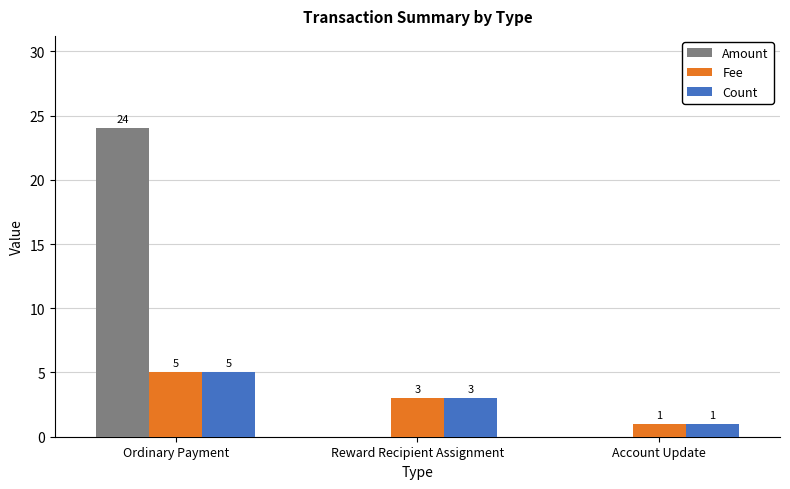

The Fee series shows 5 at Reward Recipient Assignment. True or false?

False